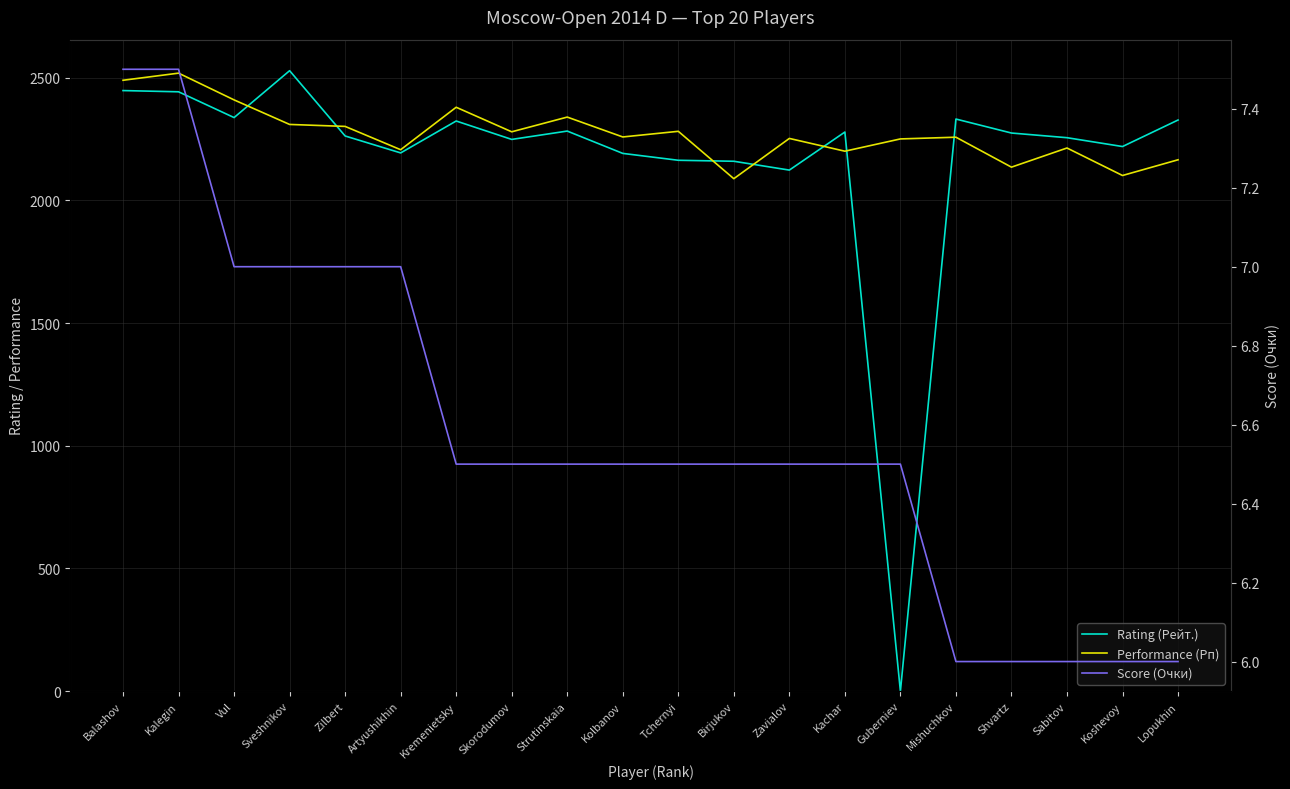

True or false: Performance (Рп) and Score (Очки) cross at least once.

False